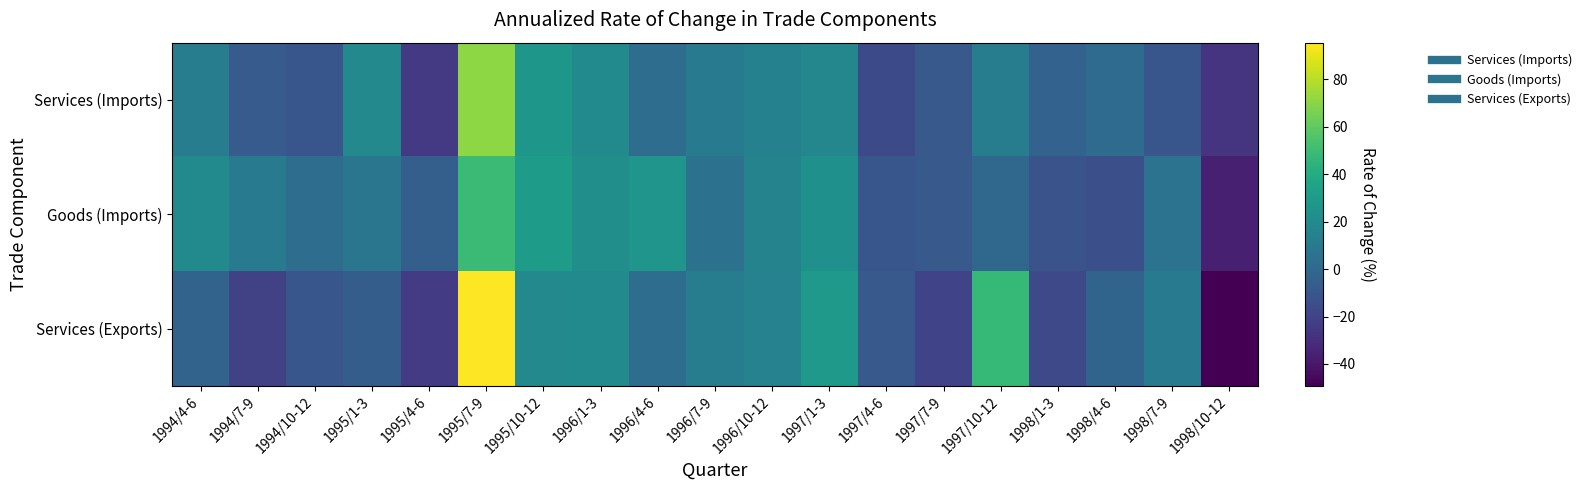

Which has a higher value, 1995/1-3 or 1997/7-9?

1995/1-3